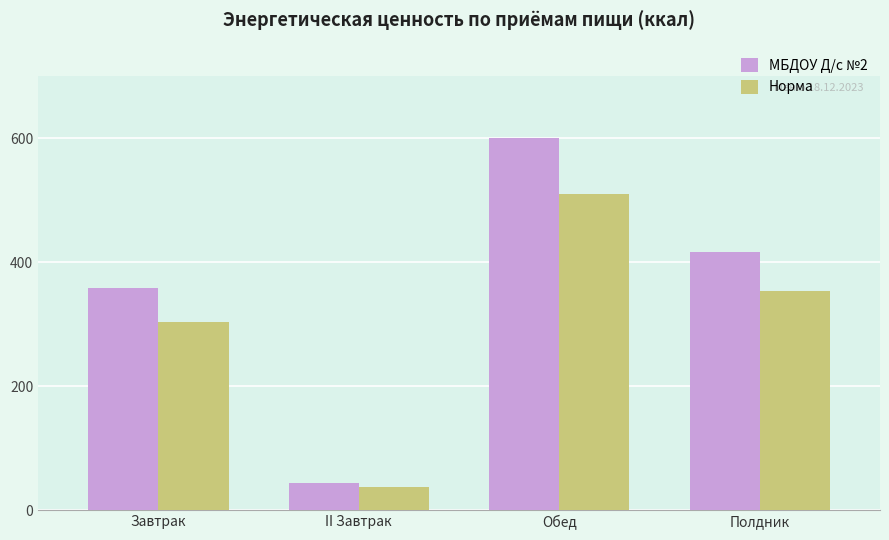

At which category is the sum across all series the highest?

Обед